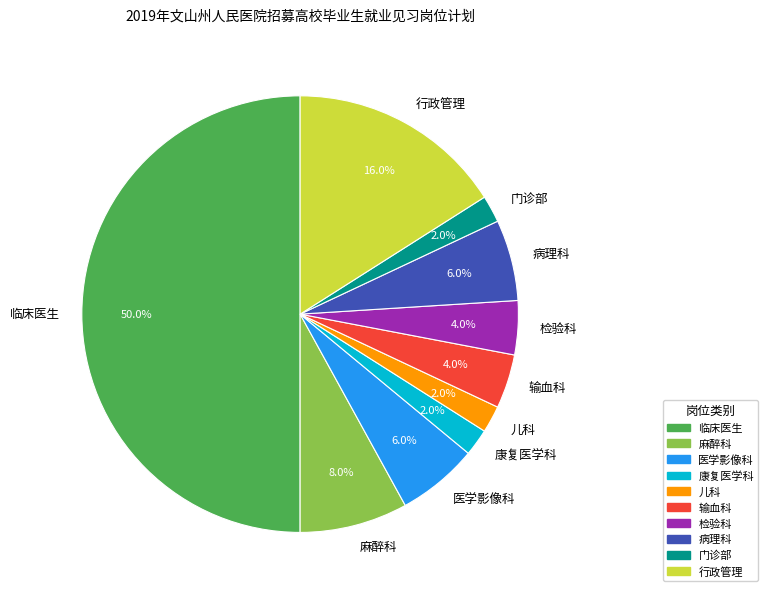

To the nearest percent, what is the difference between the largest and smallest slice percentages?

48%